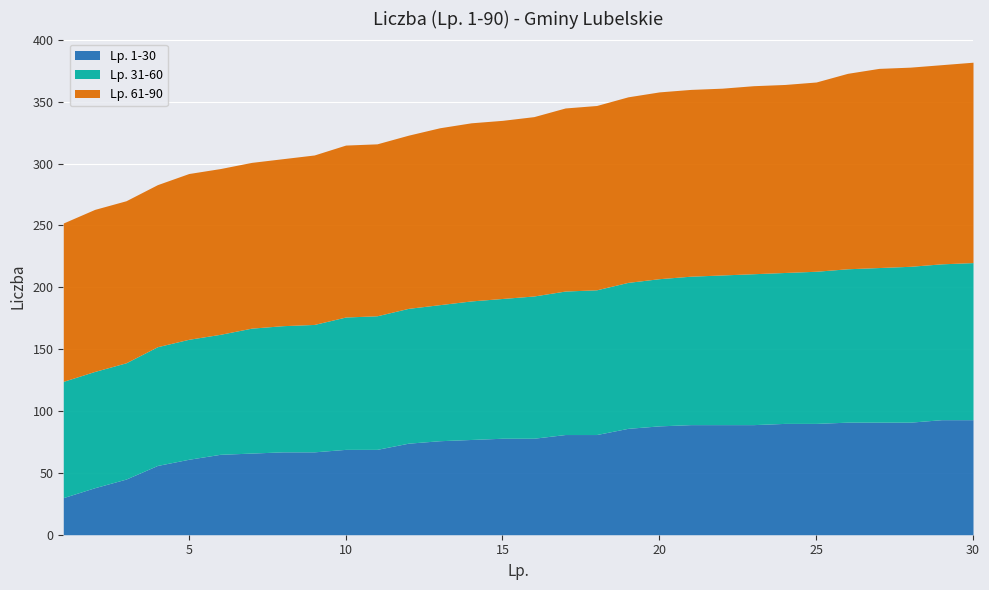

What is the approximate value of Liczba_31_60 at 21, to the nearest 5?

120